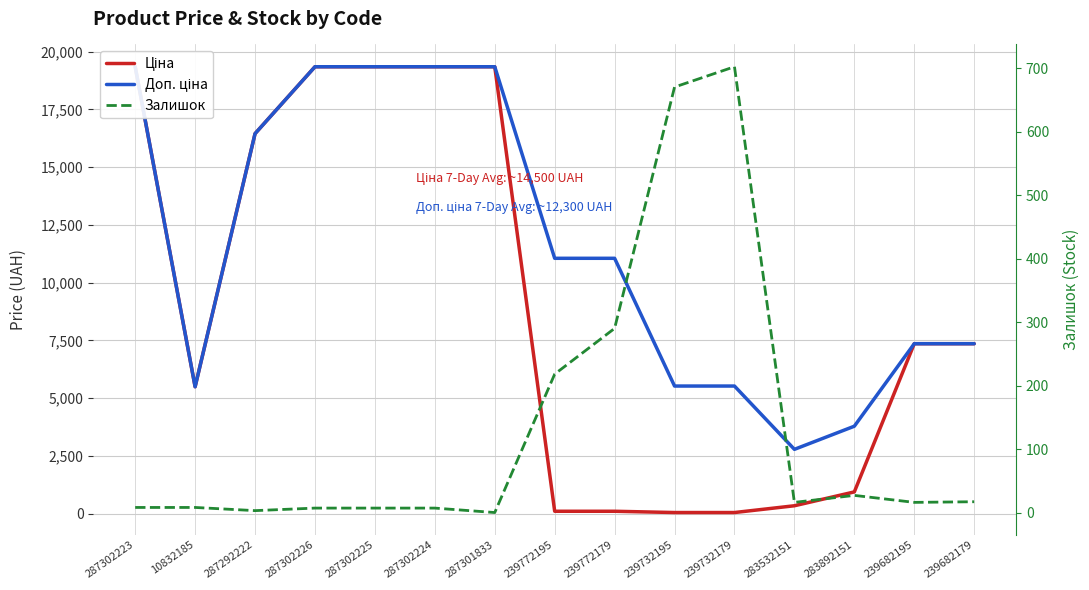

What is the difference between the highest and lowest values at 239732195?

5472.7